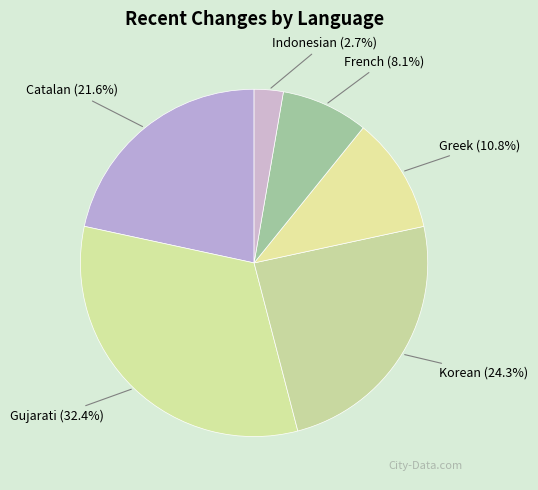

To the nearest percent, what portion does Gujarati represent?

32%